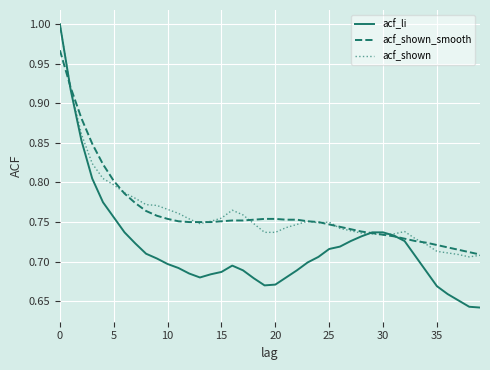

Which series has the widest spread of values?

acf_li